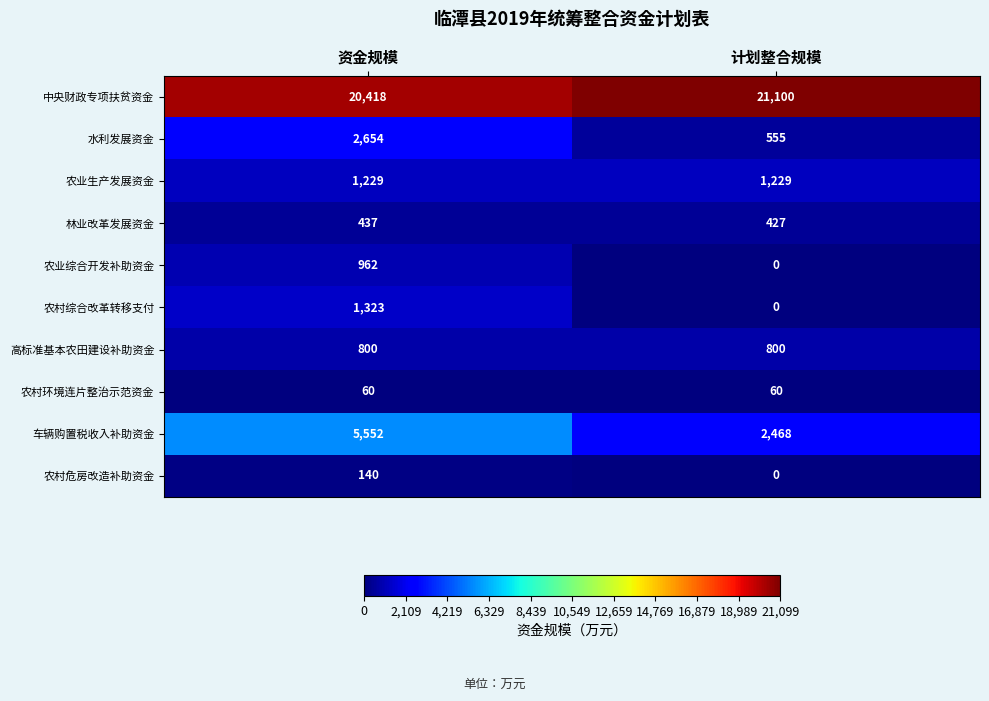

What is the spread (max minus min) of values at 资金规模?

20358